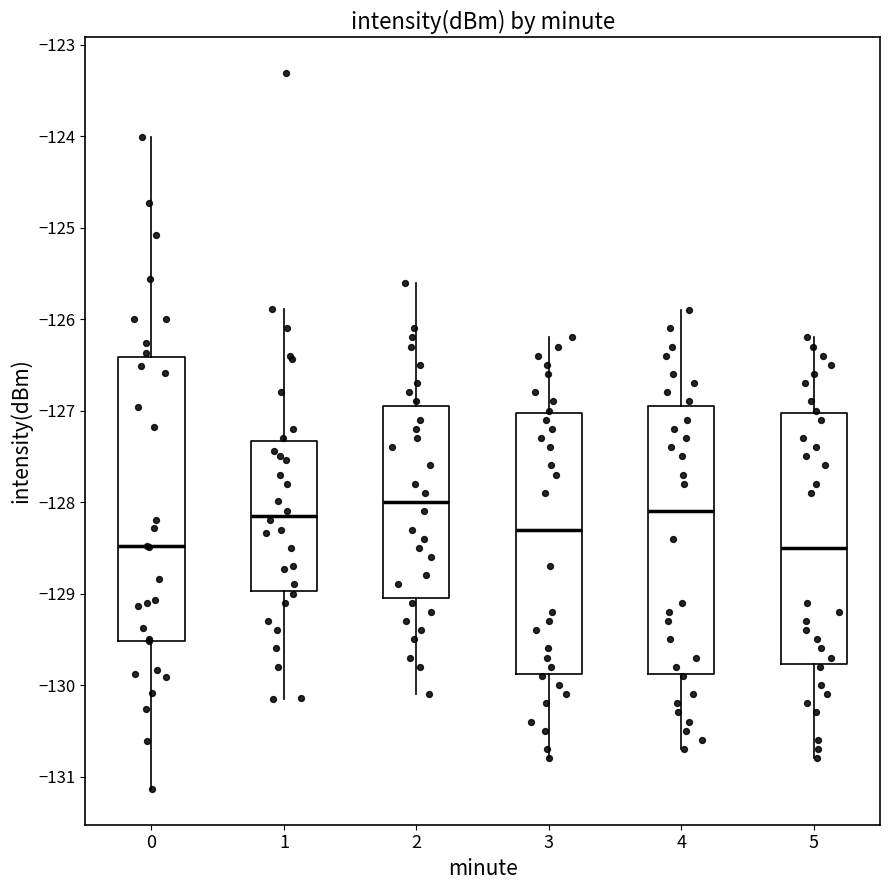

Reading left to right, transcribe this box plot: for each box, give where its median line is, the range the box spans, and where its two whiskers end, as read against the y-axis. The values are not printed on the chart, so give them approximately, as read against the axis.

0: median -128.5, box -129.5 to -126.4, whiskers -131.1 to -124.0
1: median -128.1, box -129.0 to -127.3, whiskers -130.2 to -125.9
2: median -128.0, box -129.0 to -126.9, whiskers -130.1 to -125.6
3: median -128.3, box -129.9 to -127.0, whiskers -130.8 to -126.2
4: median -128.1, box -129.9 to -126.9, whiskers -130.7 to -125.9
5: median -128.5, box -129.8 to -127.0, whiskers -130.8 to -126.2